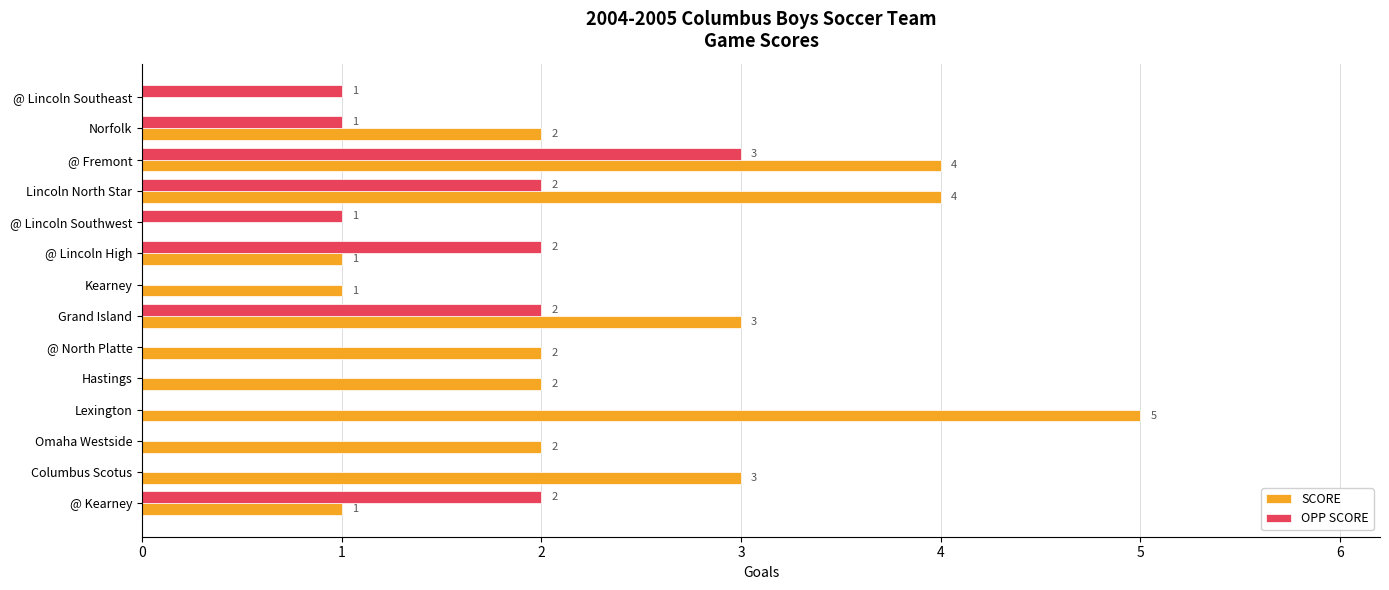

Between @ Lincoln Southwest and Omaha Westside, which series saw the biggest shift?

SCORE